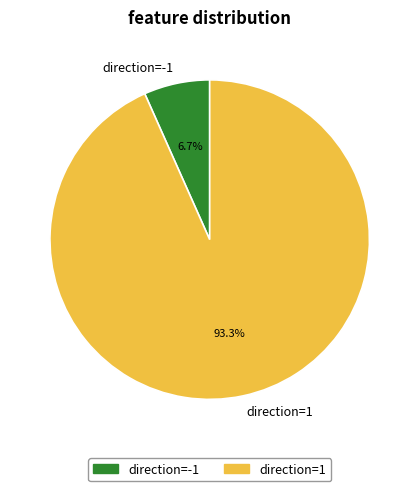

To the nearest percent, what is the difference between the largest and smallest slice percentages?

87%